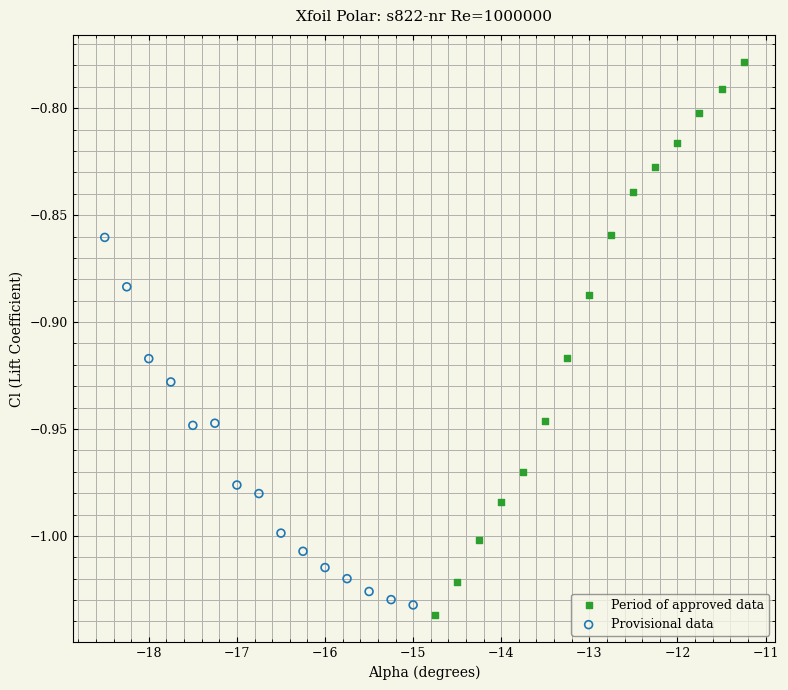

What are all the series names shown in the legend?

Period of approved data, Provisional data